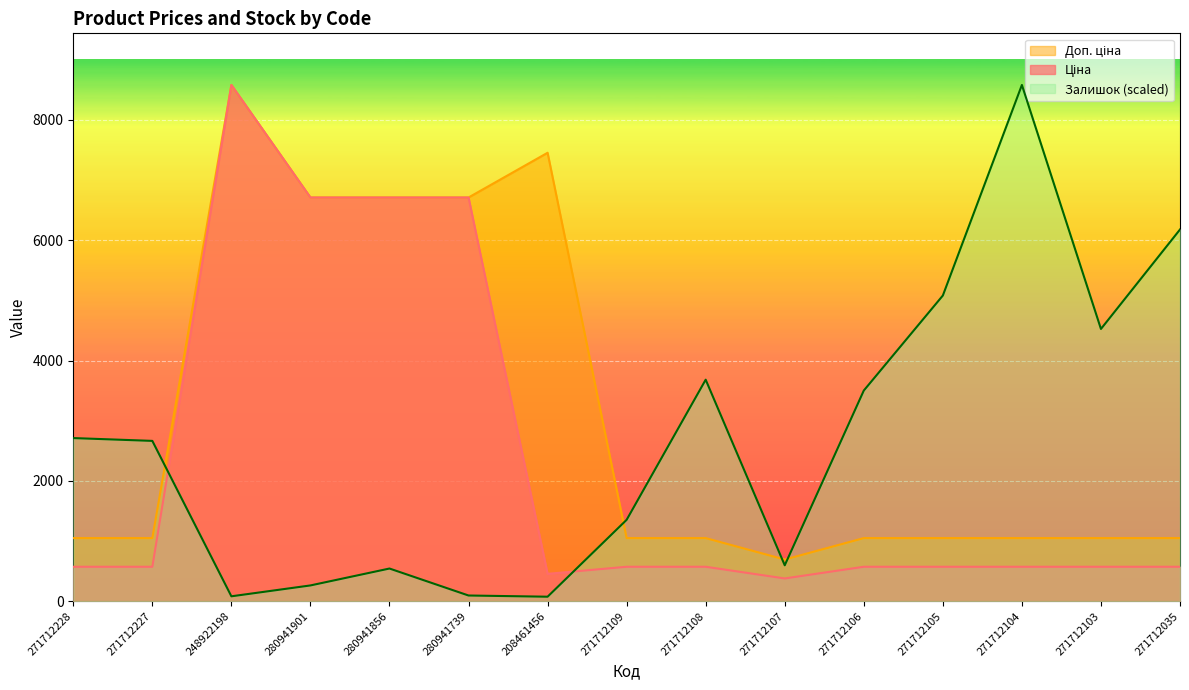

Reading left to right, list all the values displayed in this chart.

Ціна: 571.6	571.6	8581.1	6710.2	6710.2	6710.2	453.8	571.6	571.6	377.2	571.6	571.6	571.6	571.6	571.6
Доп. ціна: 1048.0	1048.0	8581.1	6710.2	6710.2	6710.2	7453.8	1048.0	1048.0	692.0	1048.0	1048.0	1048.0	1048.0	1048.0
Залишок: 2710.9	2664.0	80.3	261.0	542.2	93.7	73.6	1352.1	3681.4	595.7	3500.7	5080.4	8581.1	4524.8	6178.1